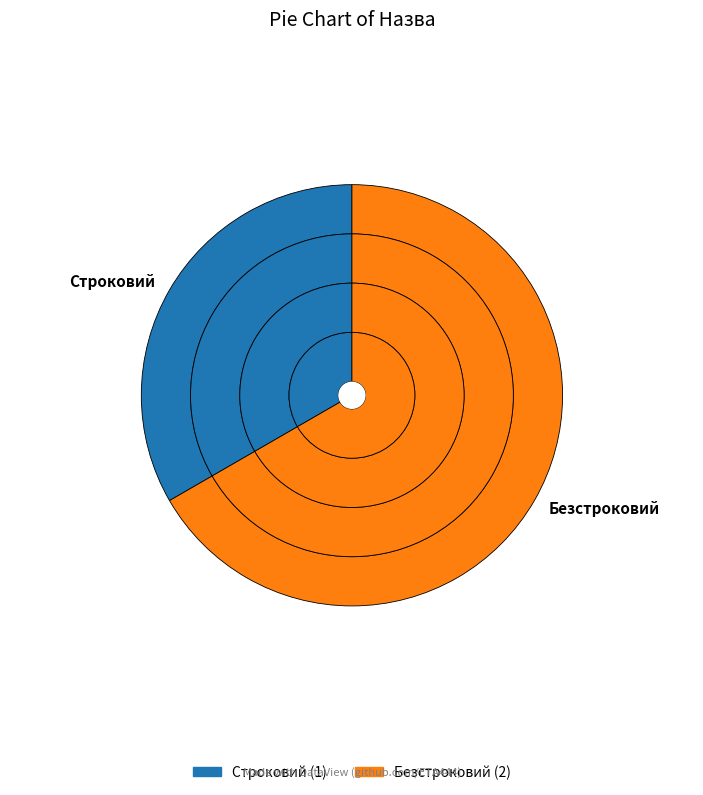

Which slice is the smallest?

Строковий